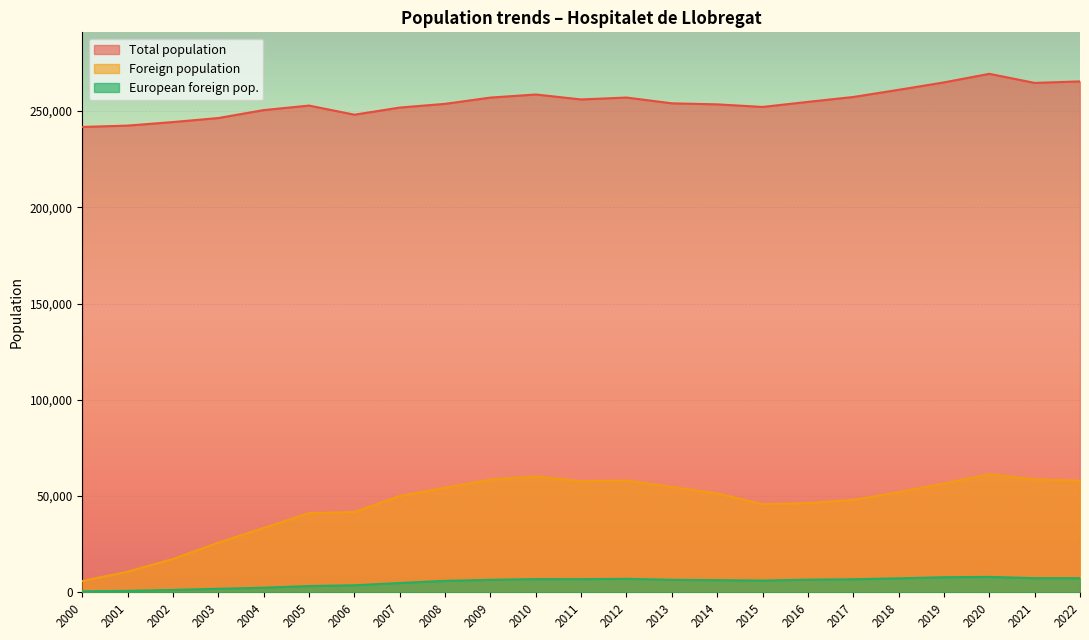

What are all the series names shown in the legend?

Total population, Foreign population, European foreign pop.